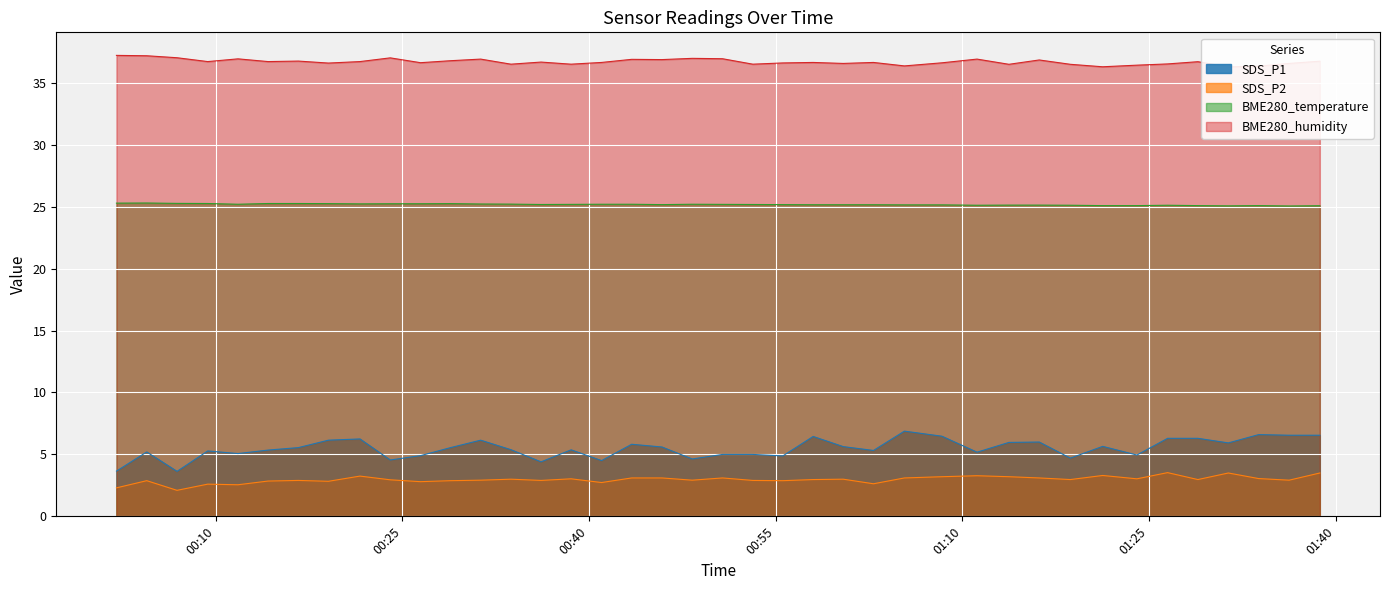

What position from the right is 2023/06/16 01:00:25?

16